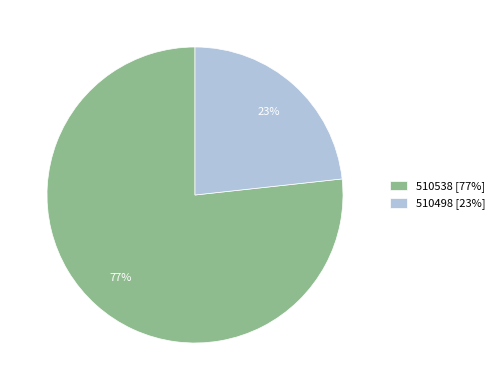

To the nearest percent, what is the combined percentage of 510538 [77%] and 510498 [23%]?

100%